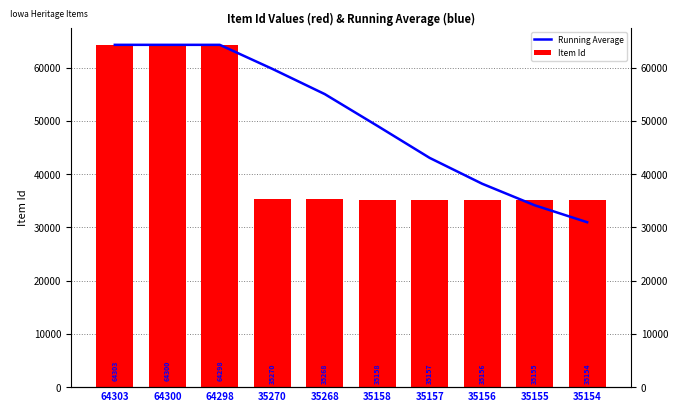

What is the total value across all series at 35156?

73361.6